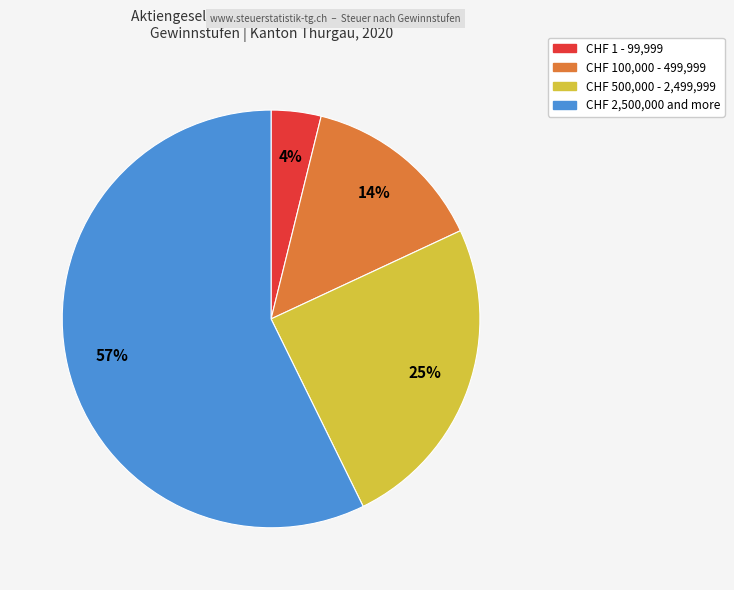

Is there a majority slice in this chart?

Yes